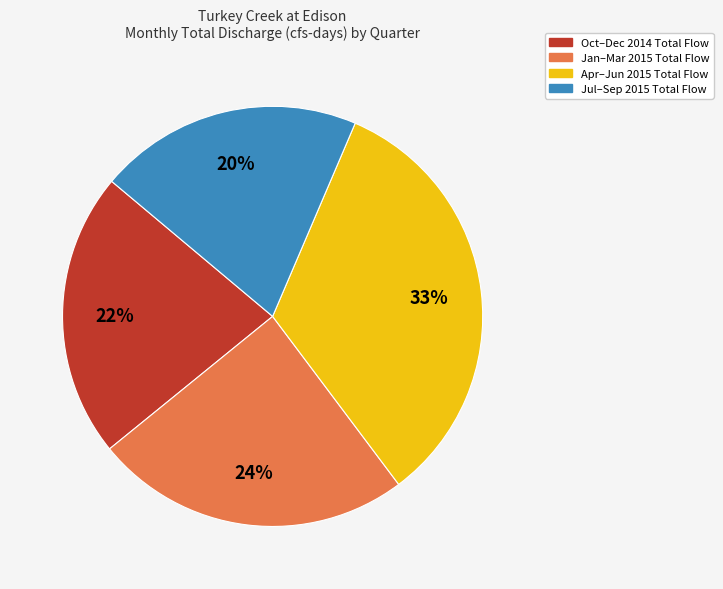

Is there any slice that represents more than half of the pie?

No